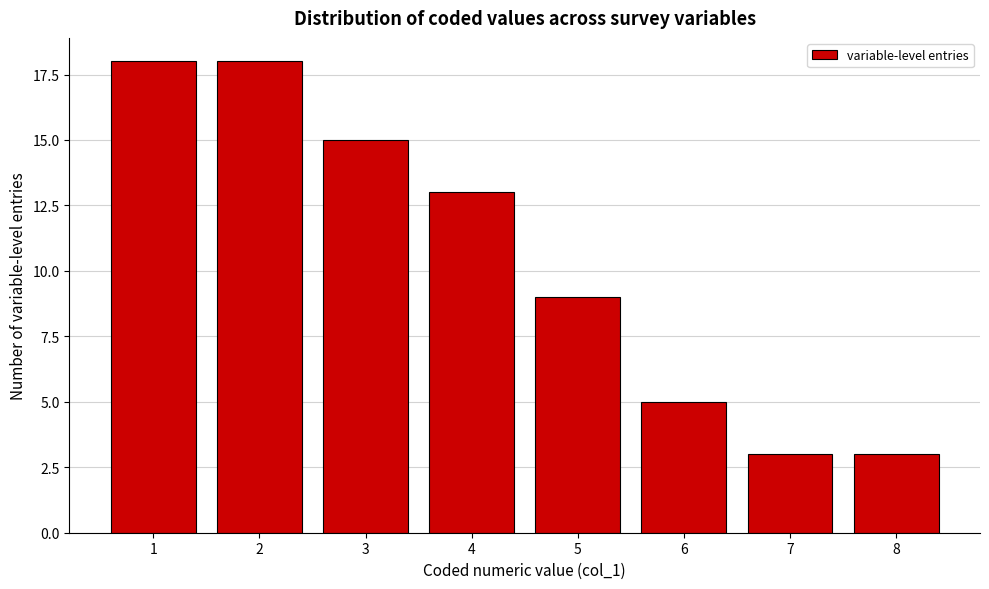

Reading right to left, extract all data points from this chart.

3	3	5	9	13	15	18	18